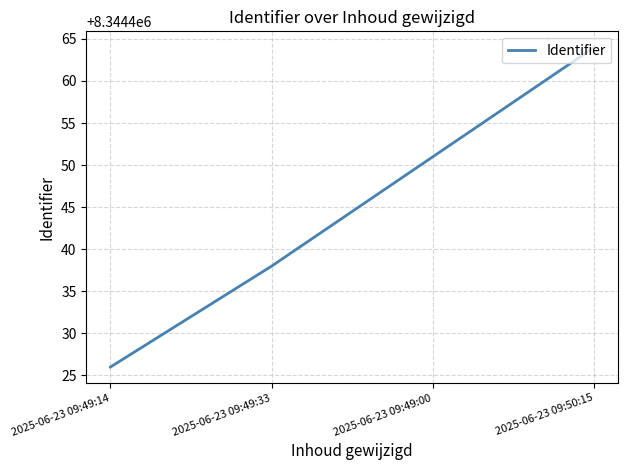

The chart shows a value of 14961383 at 2025-06-23 09:49:14. True or false?

False